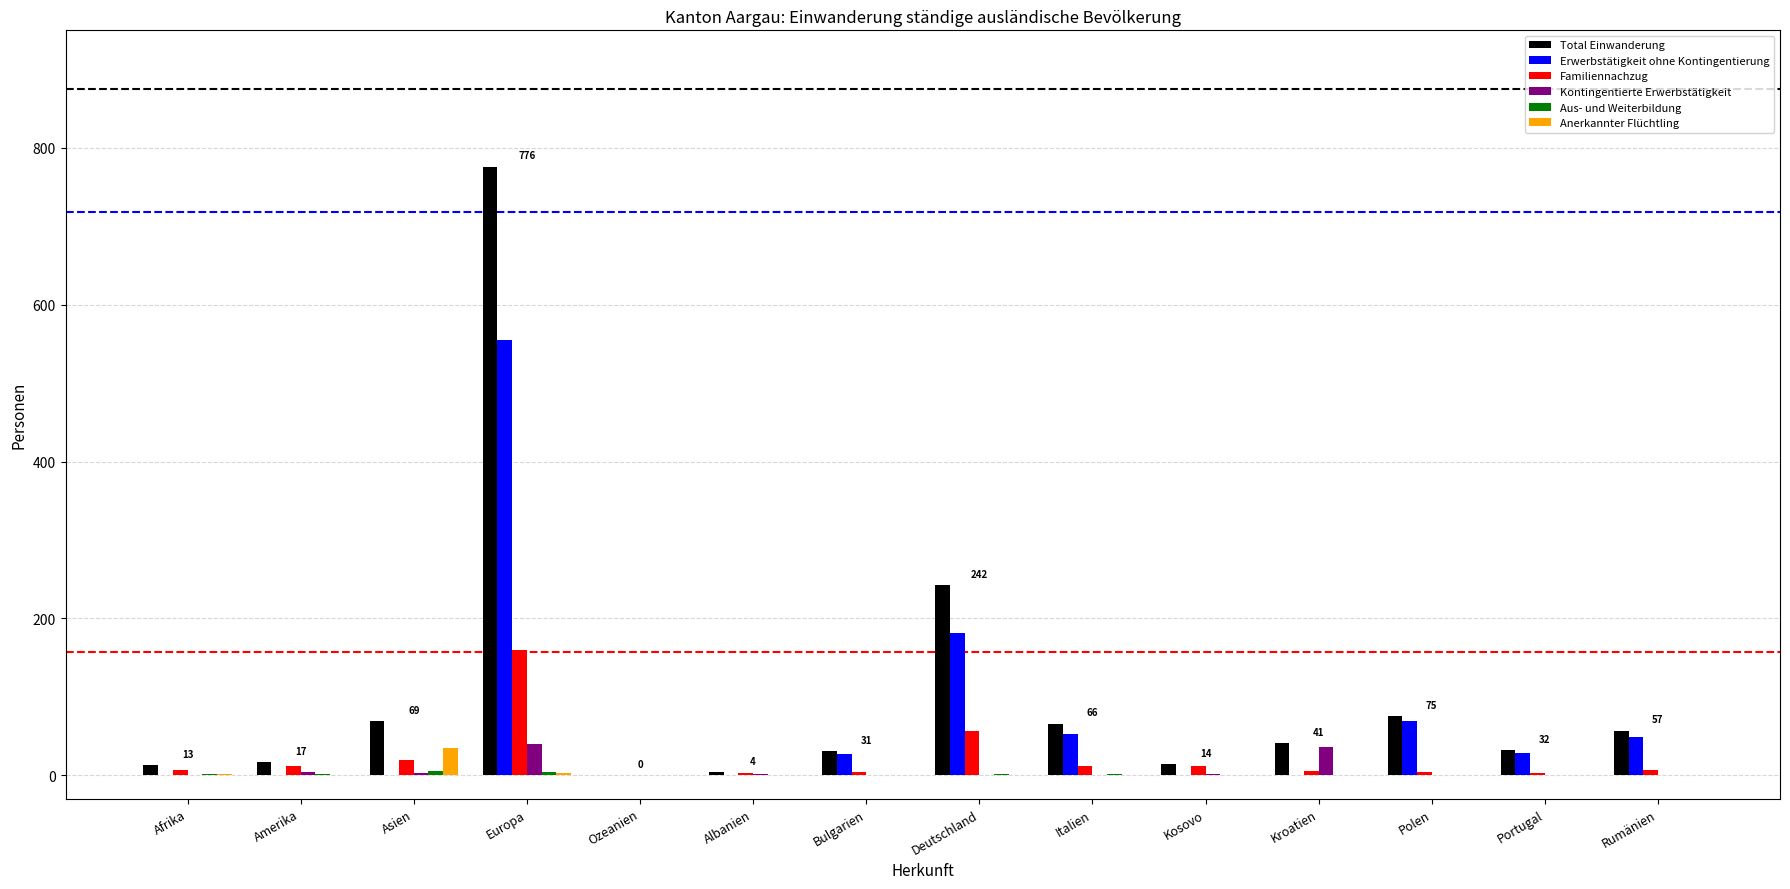

The Erwerbstätigkeit ohne Kontingentierung series shows 69 at Polen. True or false?

True